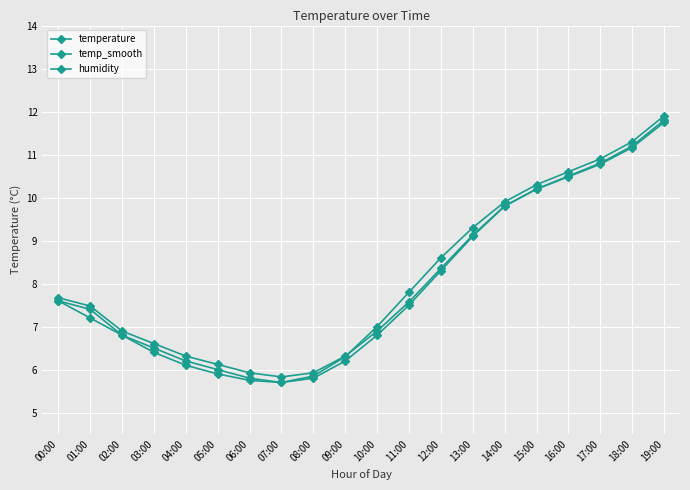

Which series has the largest range (max minus min)?

temp_smooth